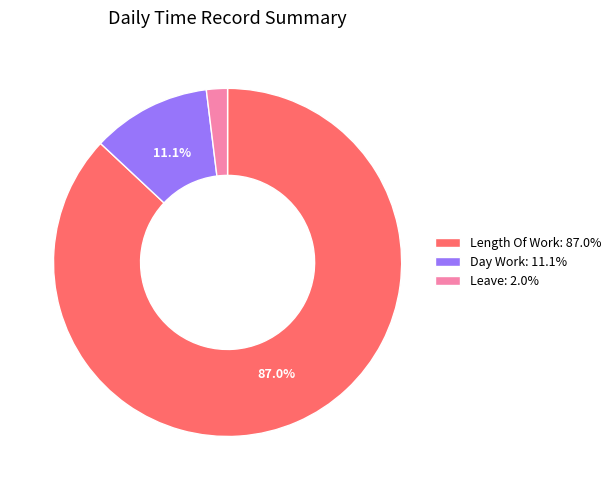

Does any single category account for the majority?

Yes